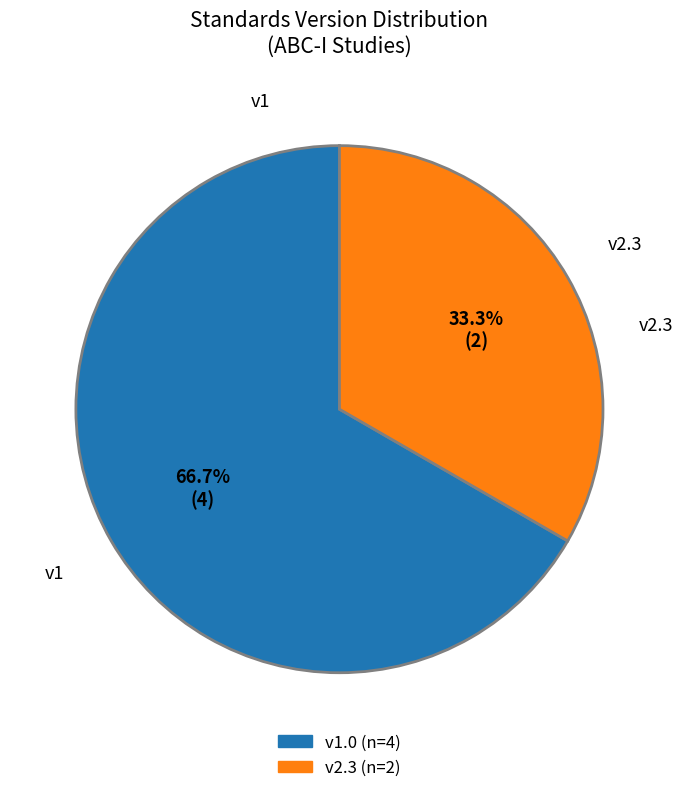

To the nearest percent, what is the average slice percentage?

50%